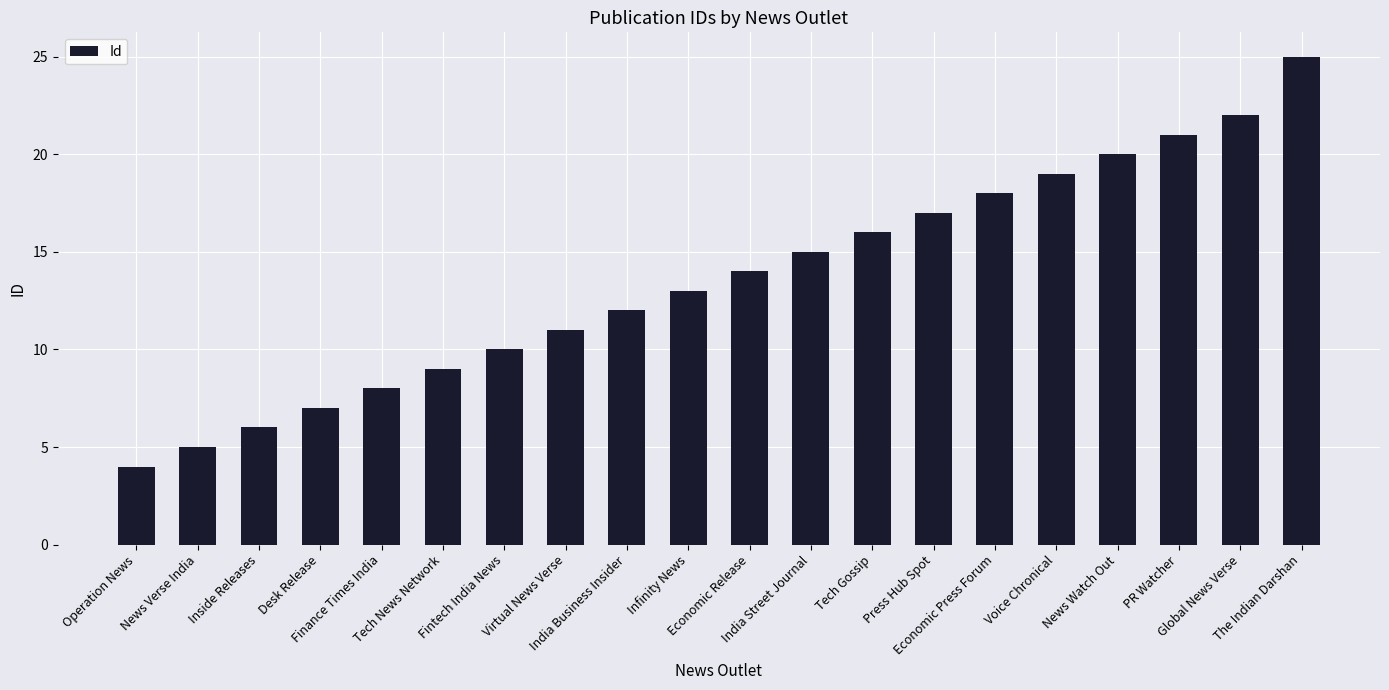

List the labels in order of value, smallest first.

Operation News, News Verse India, Inside Releases, Desk Release, Finance Times India, Tech News Network, Fintech India News, Virtual News Verse, India Business Insider, Infinity News, Economic Release, India Street Journal, Tech Gossip, Press Hub Spot, Economic Press Forum, Voice Chronical, News Watch Out, PR Watcher, Global News Verse, The Indian Darshan